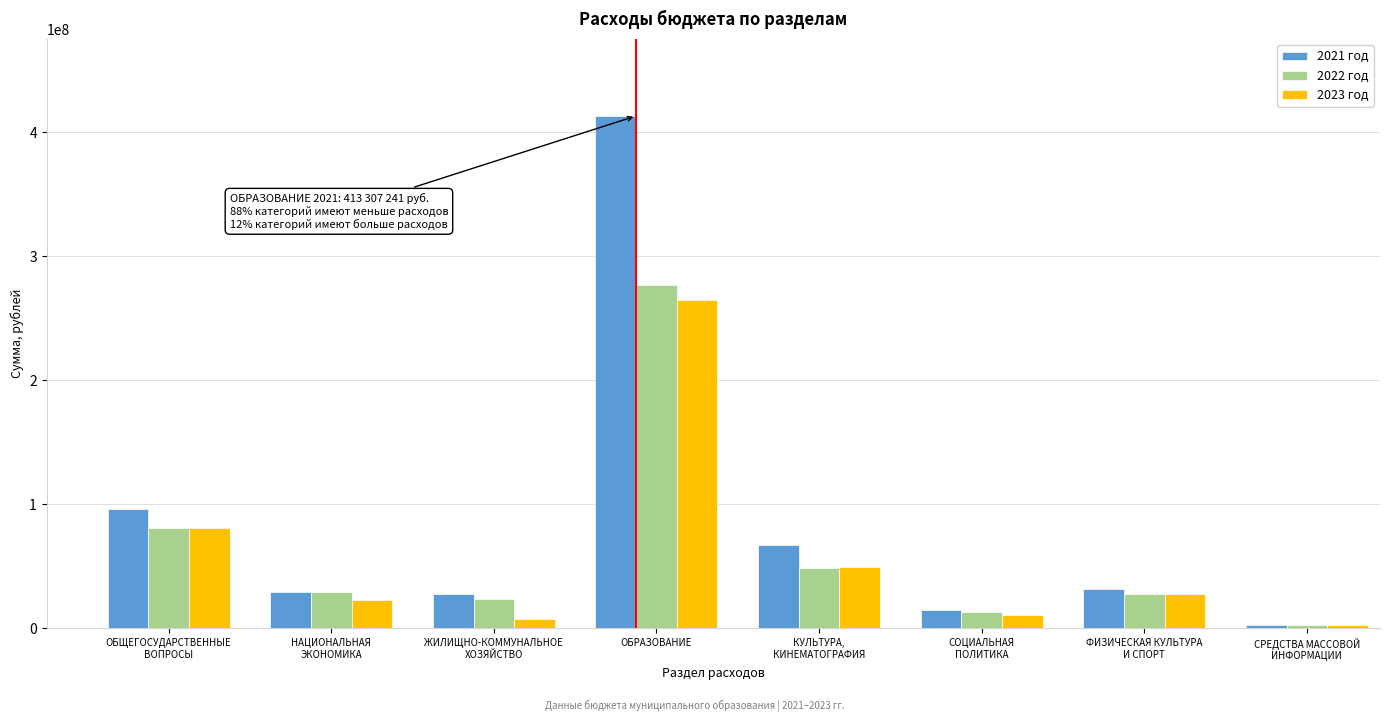

Which category has the highest value across all series?

ОБРАЗОВАНИЕ